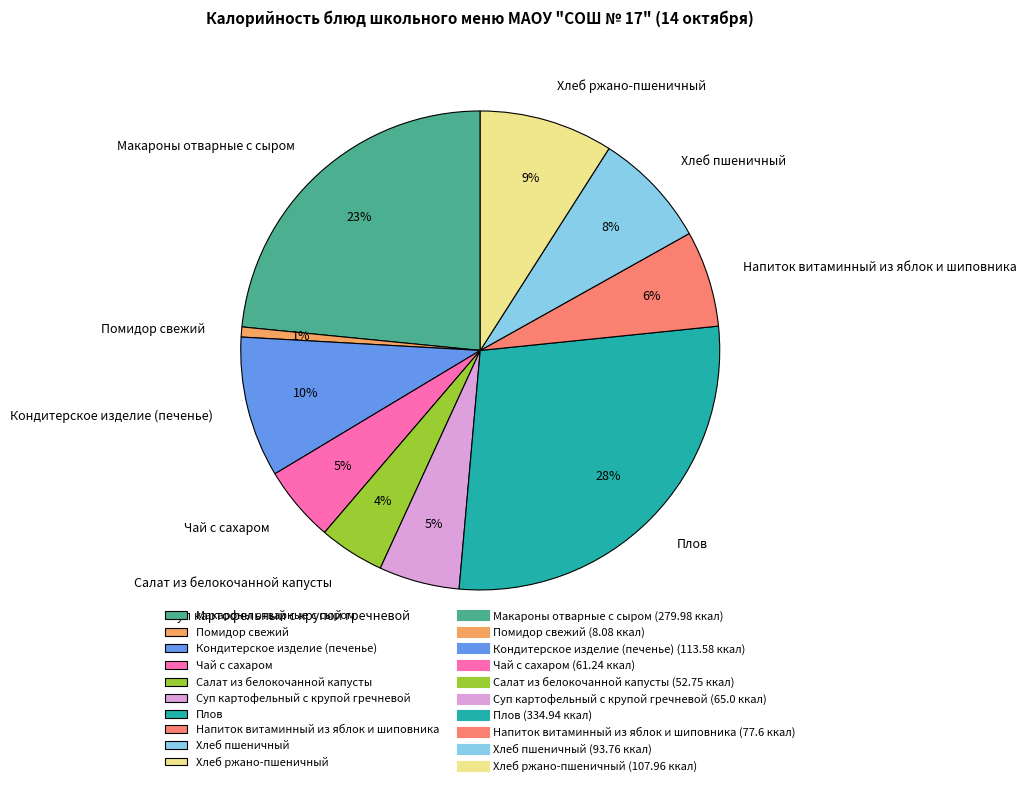

Does Суп картофельный с крупой гречневой account for over 50% of the chart?

No